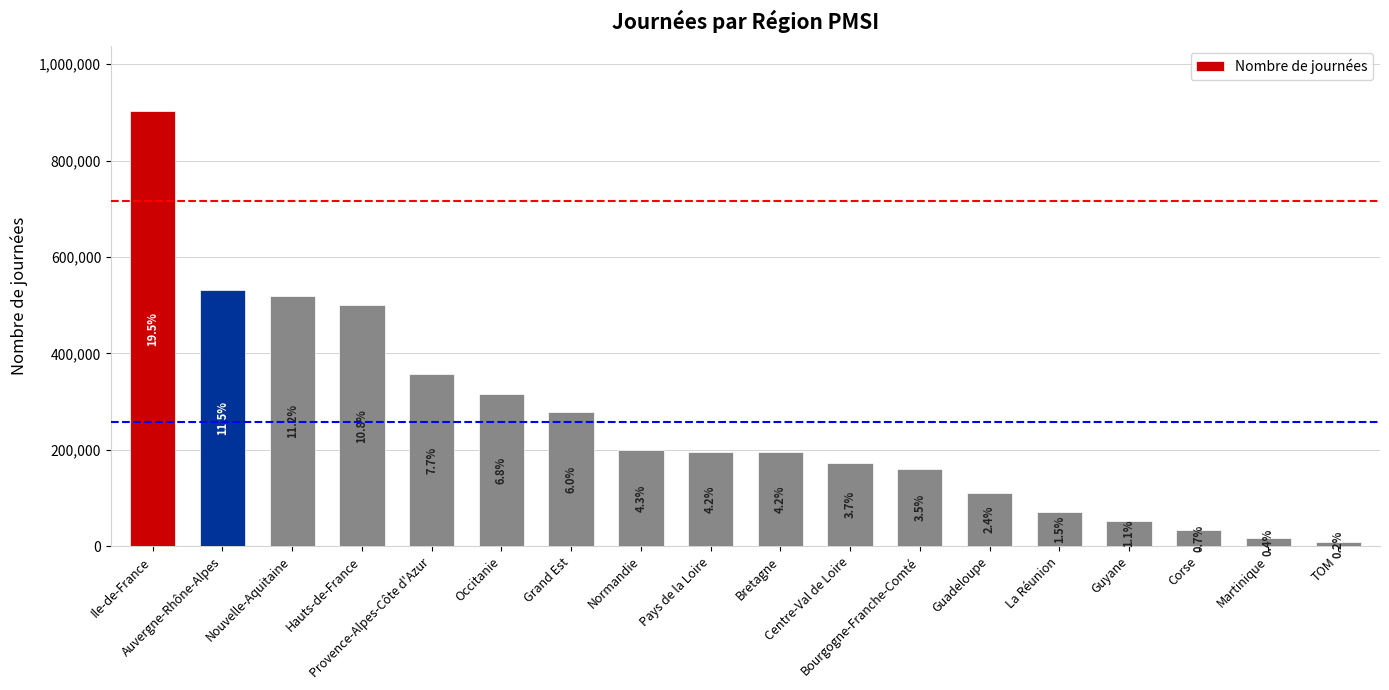

At which label does the data first exceed 196303?

Ile-de-France